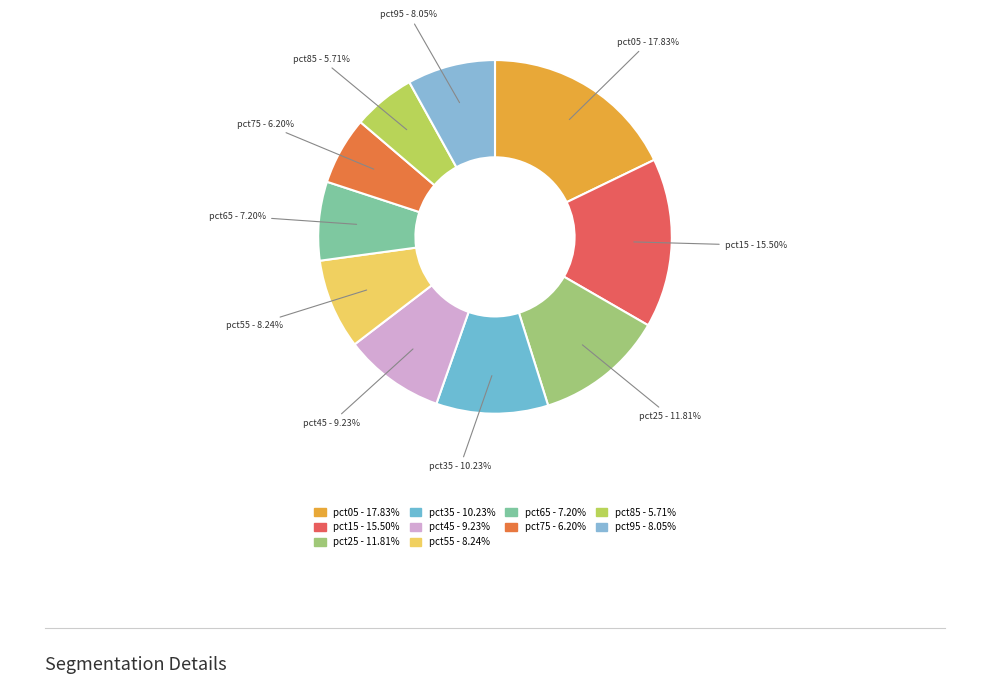

Is the sum of pct45 and pct35 greater than half?

No